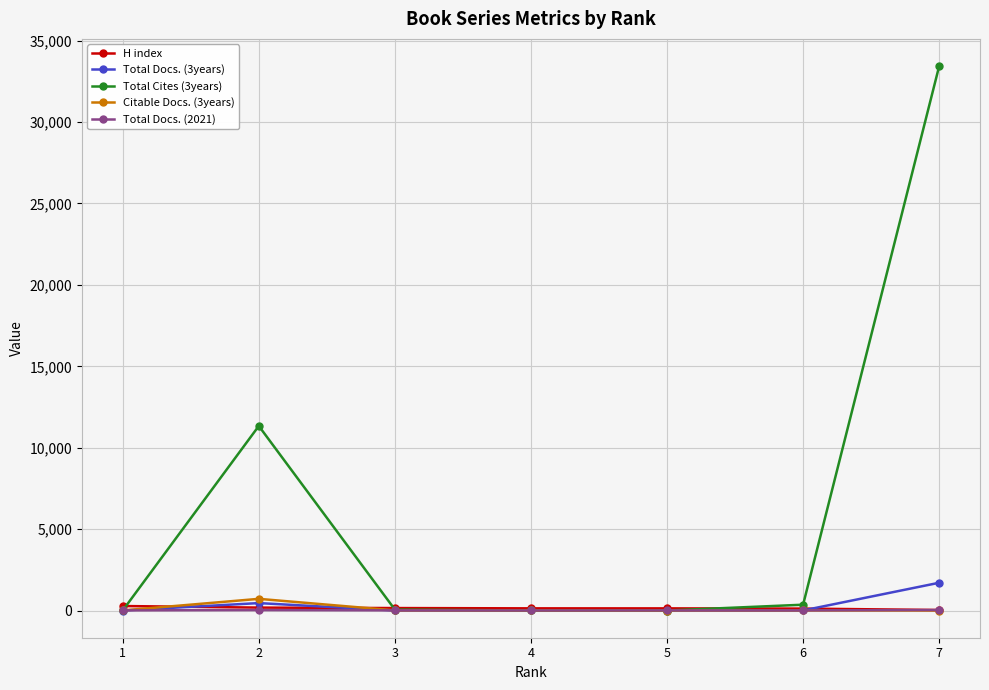

Where does the Total Docs. (3years) series first go above 2?

2